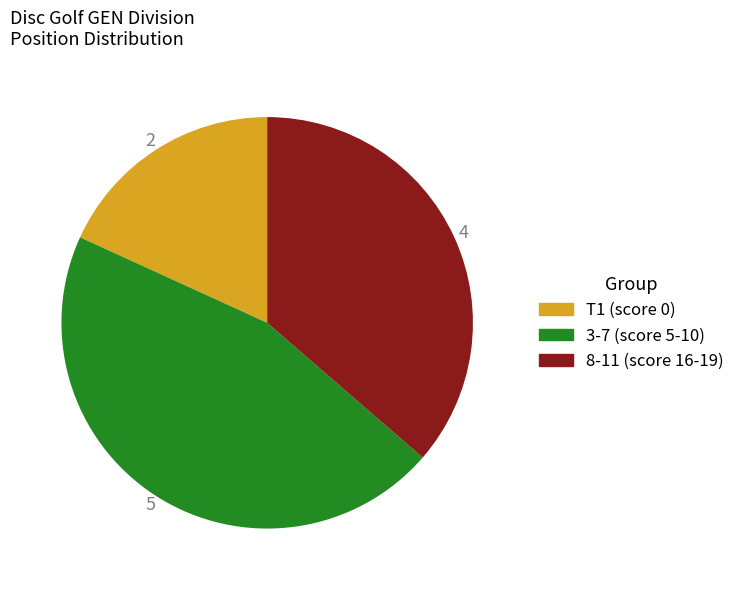

Does any single category account for the majority?

No